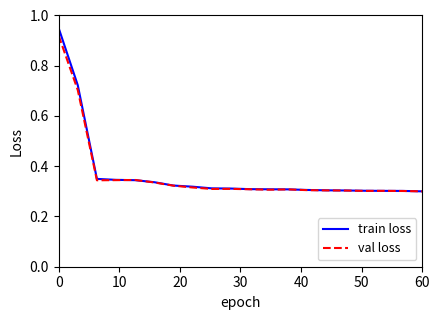

Which series has the widest spread of values?

train loss